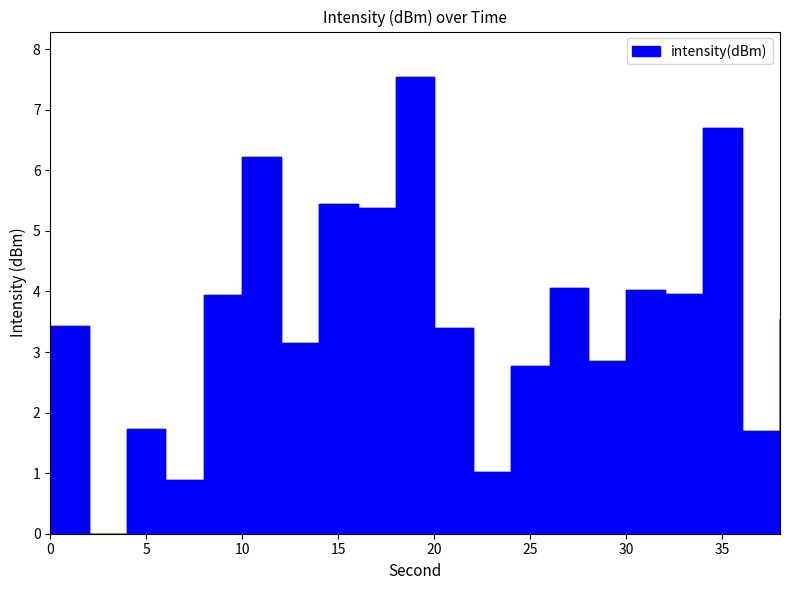

What is the sum of the values at 36 and 0?

5.1